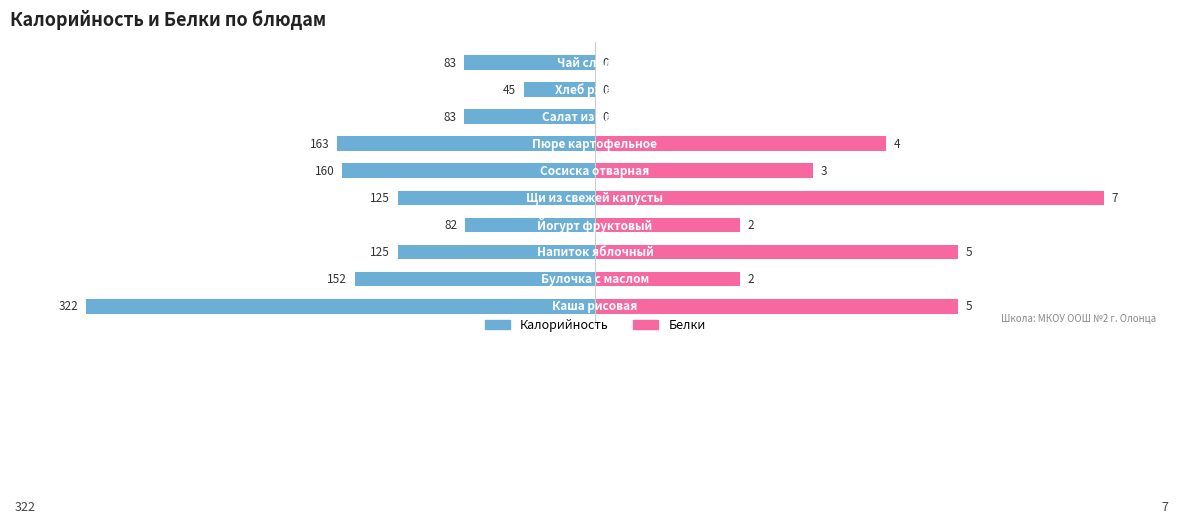

Is it true that Калорийность equals -1.5 at 0?

False